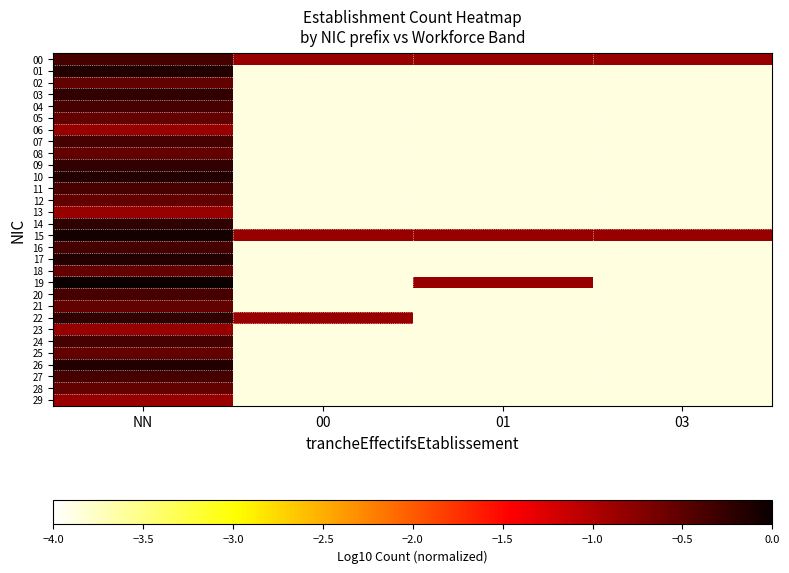

List the series in order of their peak value, lowest first.

06, 13, 23, 29, 02, 05, 08, 12, 18, 21, 25, 28, 00, 04, 07, 11, 16, 20, 24, 27, 03, 09, 14, 22, 01, 10, 17, 26, 15, 19